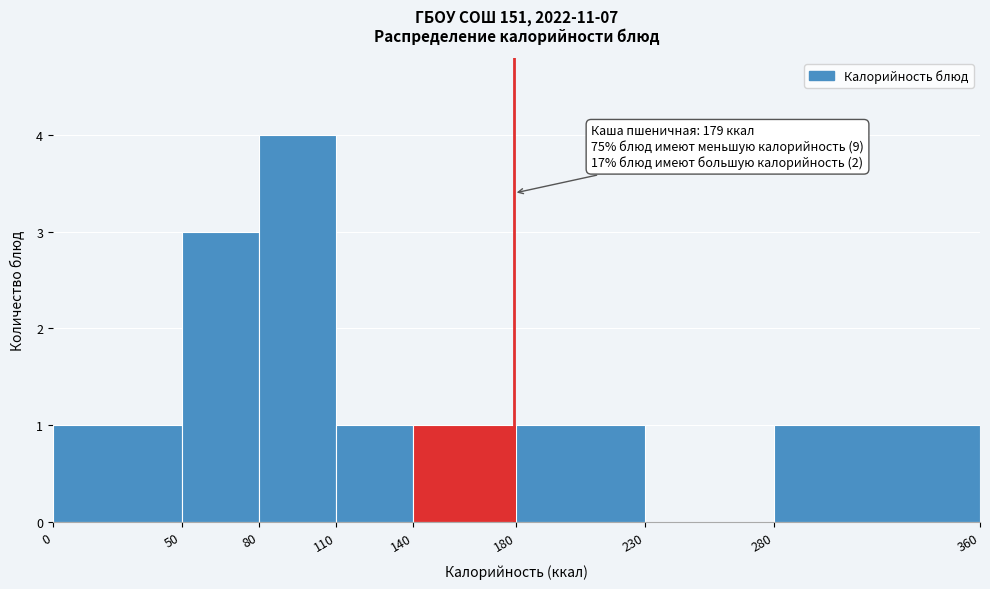

Which range on the x-axis has the tallest bar?

80 to 110